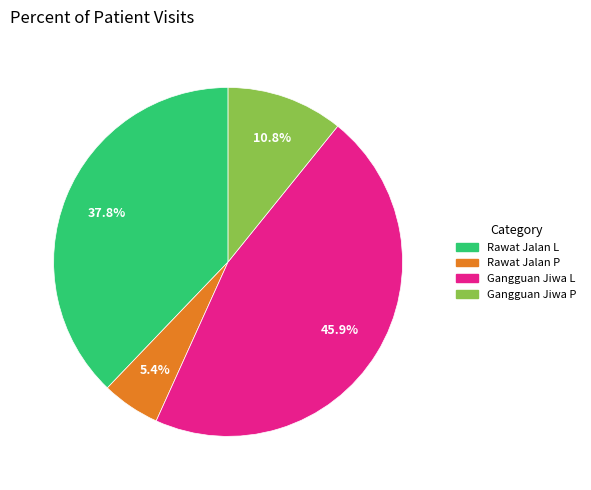

How many slices are in this pie chart?

4